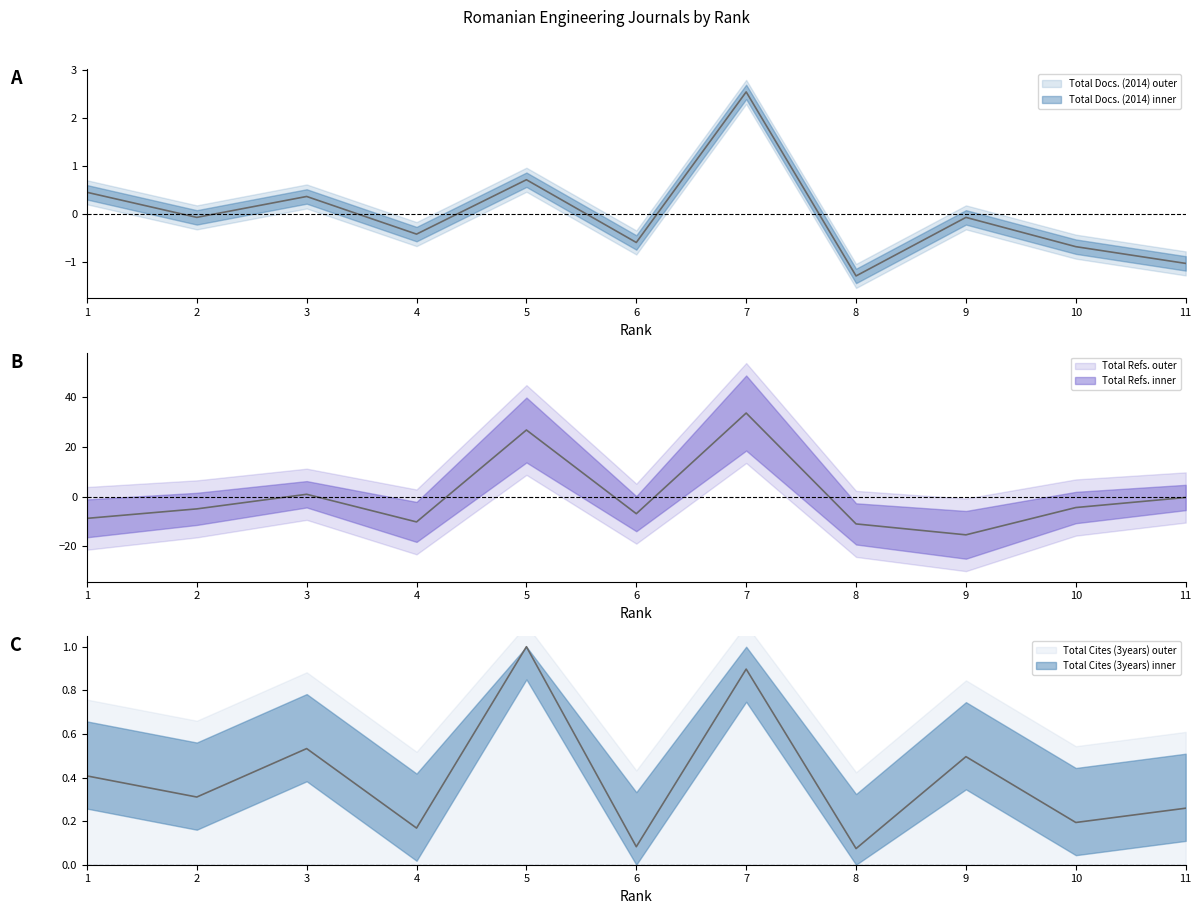

In Total Refs., how many points are lower than both neighbors (excluding endpoints)?

3